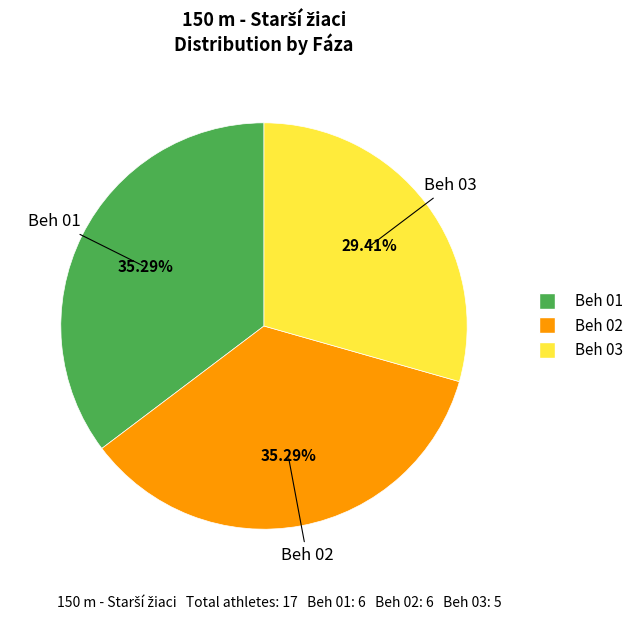

What percentage is the Beh 03 slice, to the nearest percent?

29%